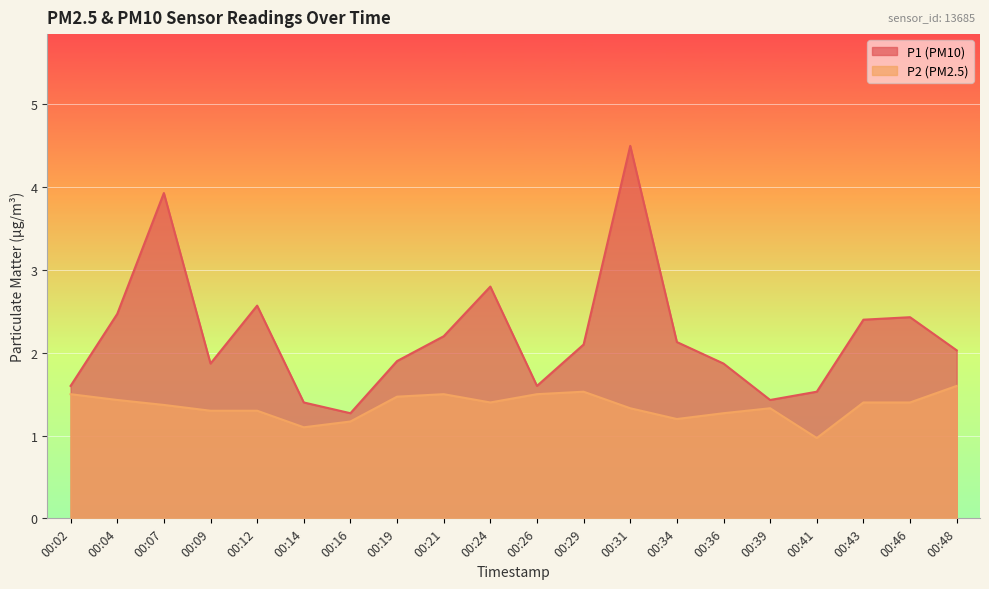

What is the value of the P2 point at the 16th from the left?

1.3